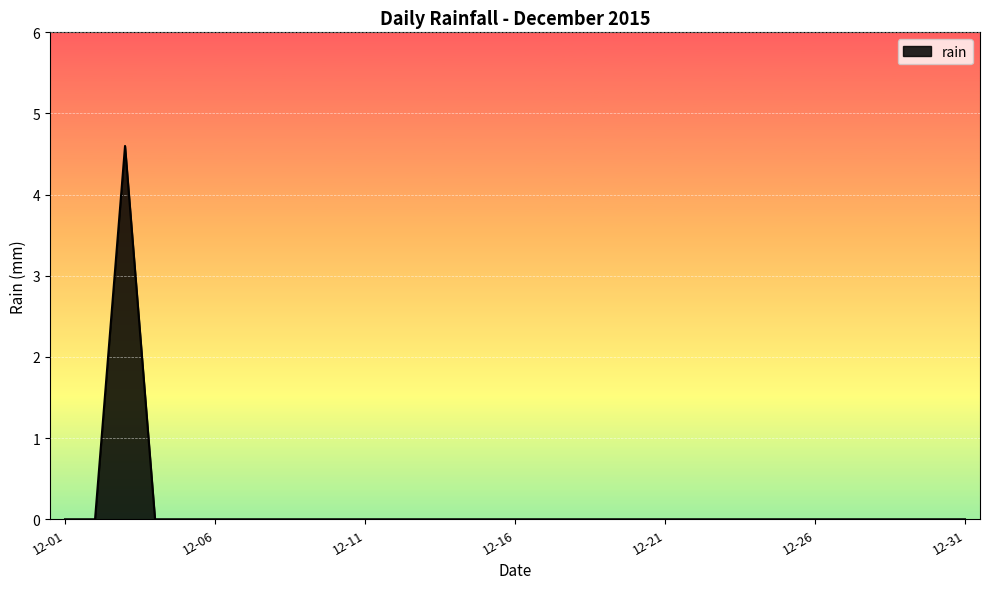

What is the greatest value displayed?

4.6